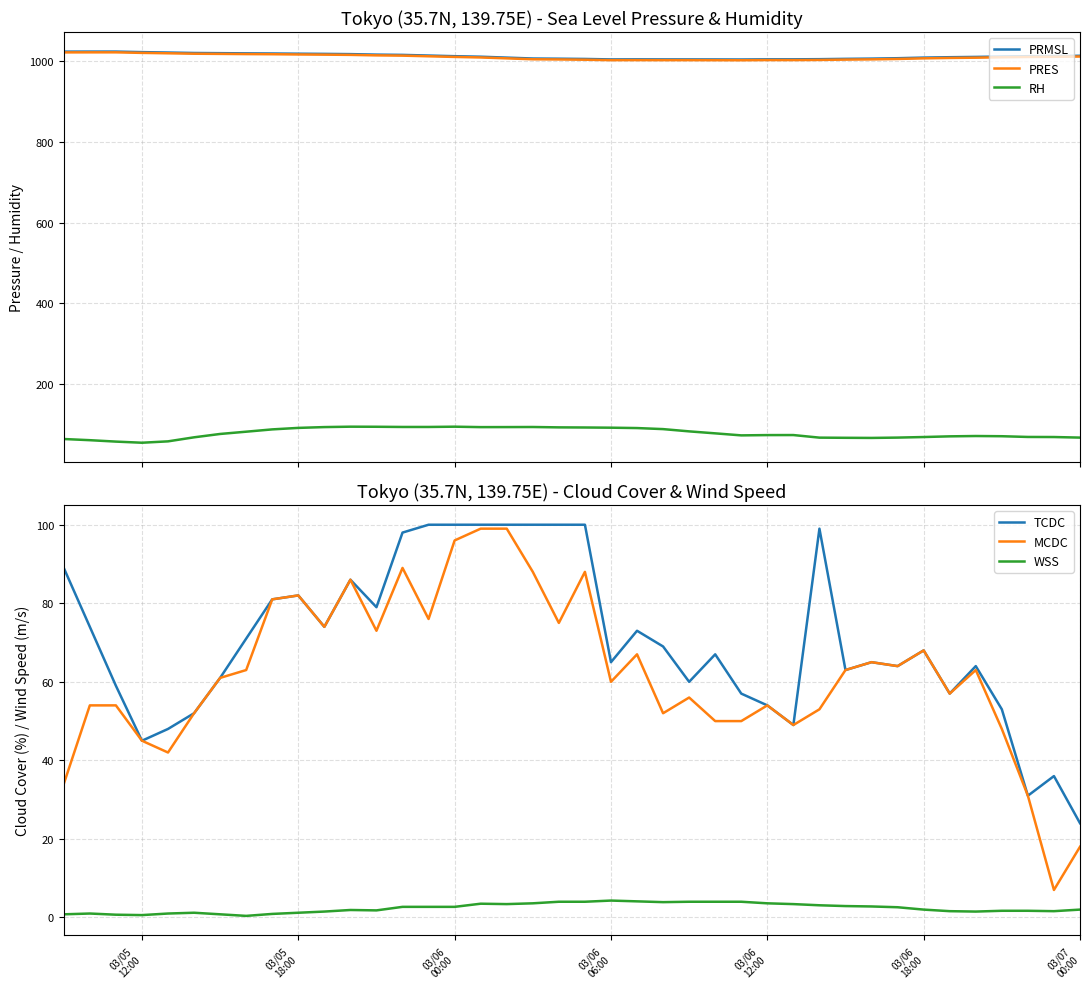

What is the maximum value for PRES?

1021.2